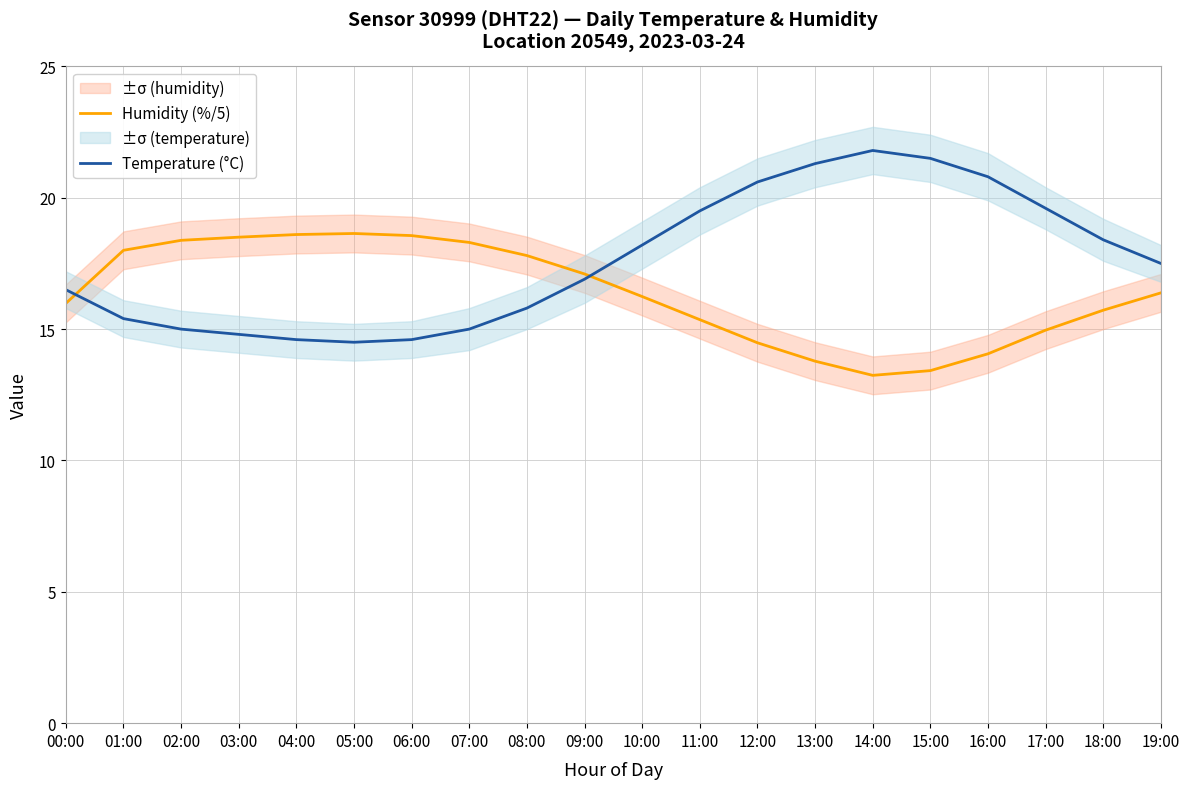

Which category has the lowest value in the Temperature (°C) series?

05:00